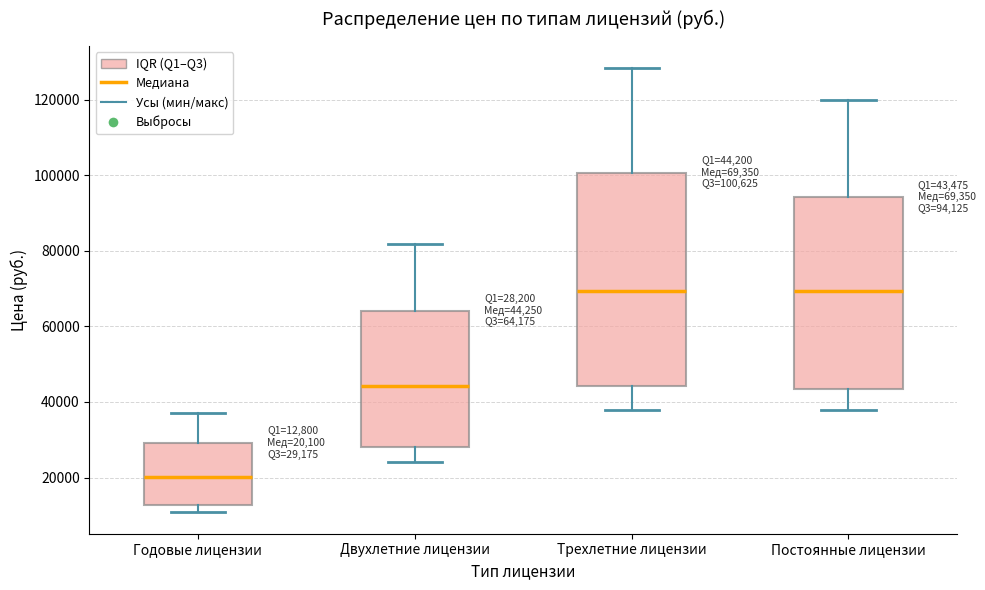

Which box is the tallest, from its lower edge to its upper edge?

Трехлетние лицензии